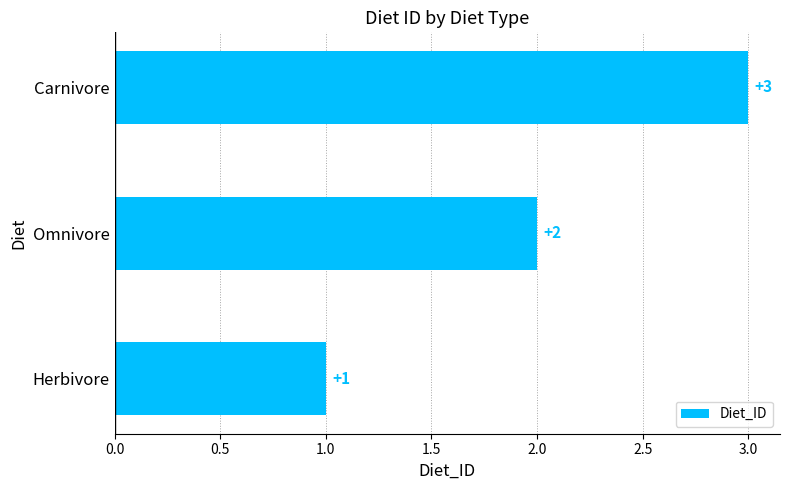

At which label is the value closest to 2?

Omnivore